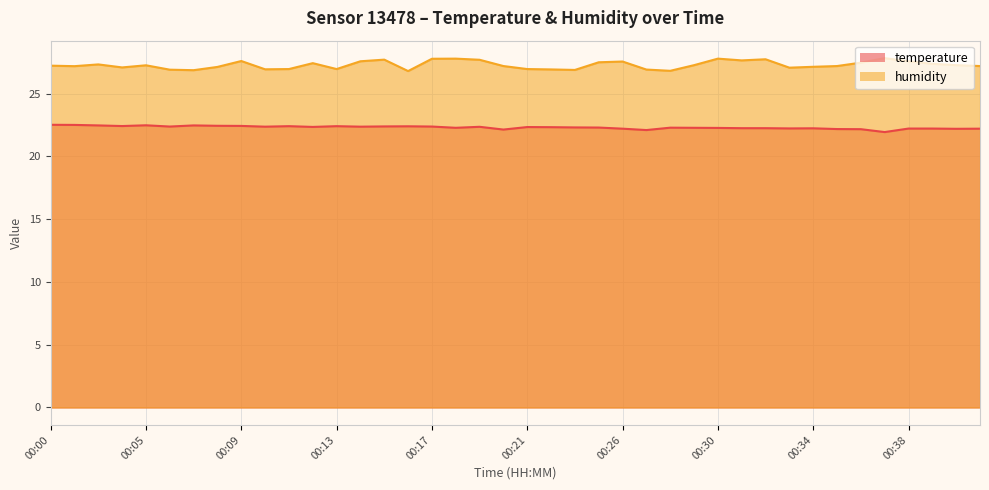

At which label does temperature reach its minimum?

00:37